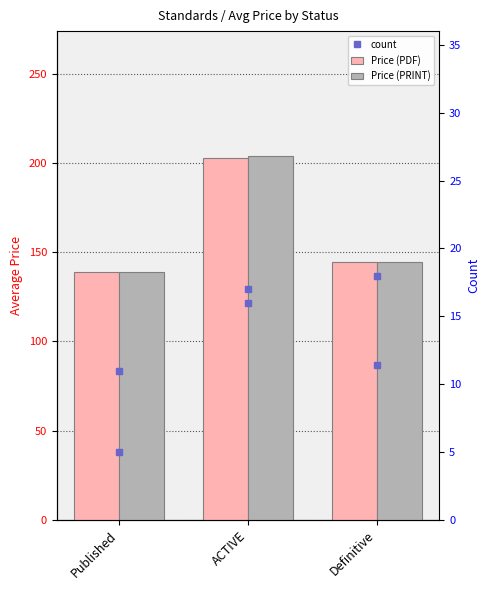

At which label does Price (PRINT) reach its minimum?

Published